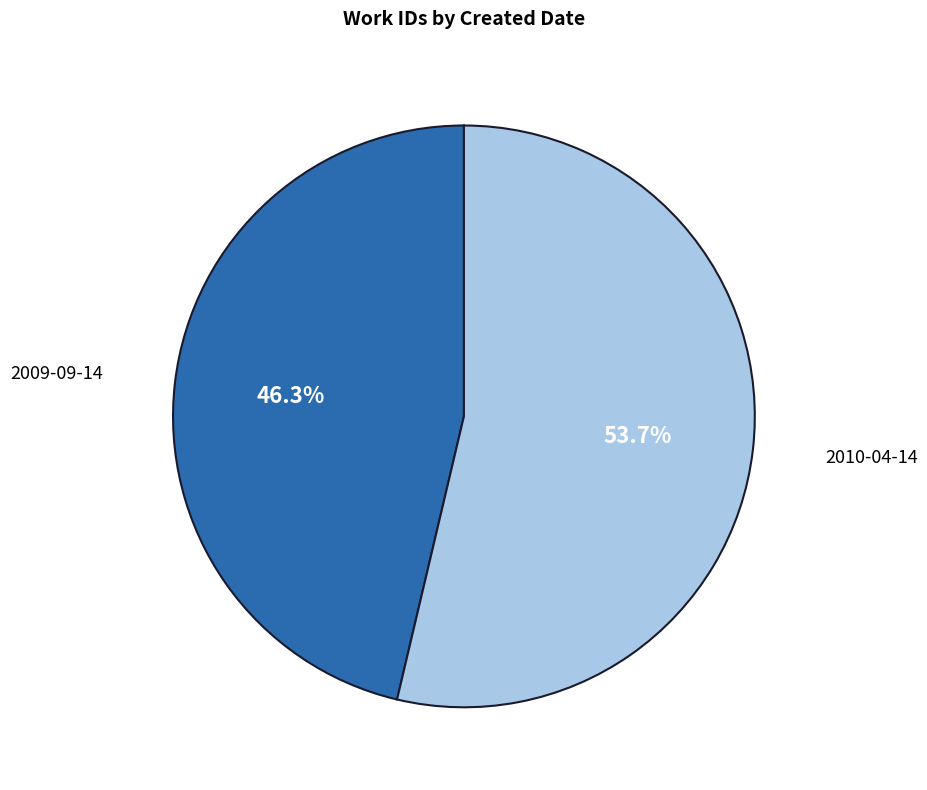

Does 2009-09-14 account for over 50% of the chart?

No